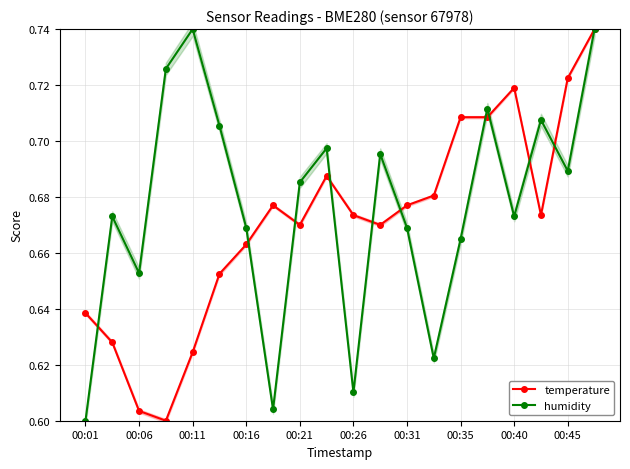

Between 17 and 19, which series saw the biggest shift?

temperature